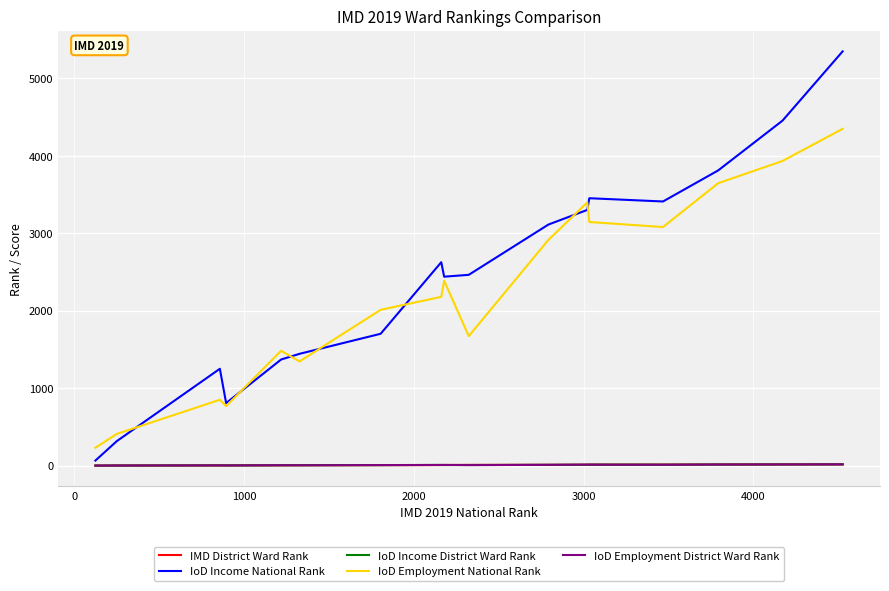

Which series has the widest spread of values?

IoD Income National Rank